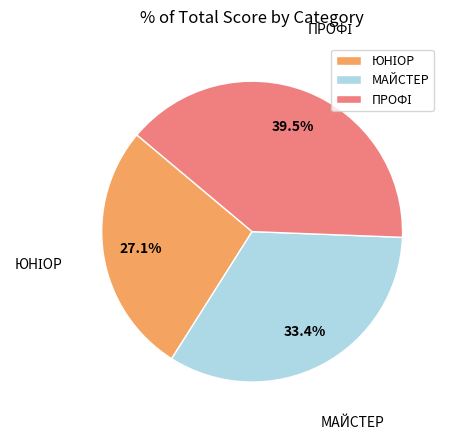

Is there any slice that represents more than half of the pie?

No